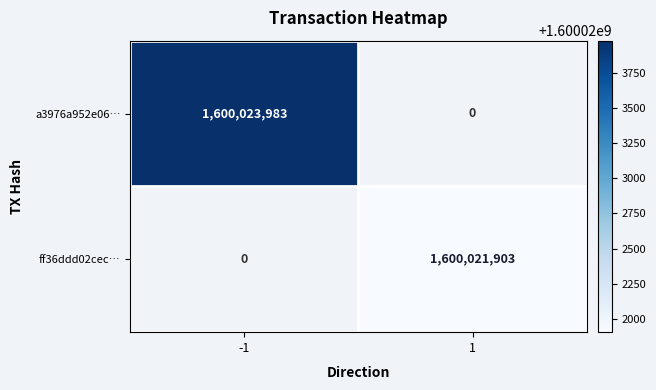

The a3976a952e06… series shows 2788010142 at -1. True or false?

False